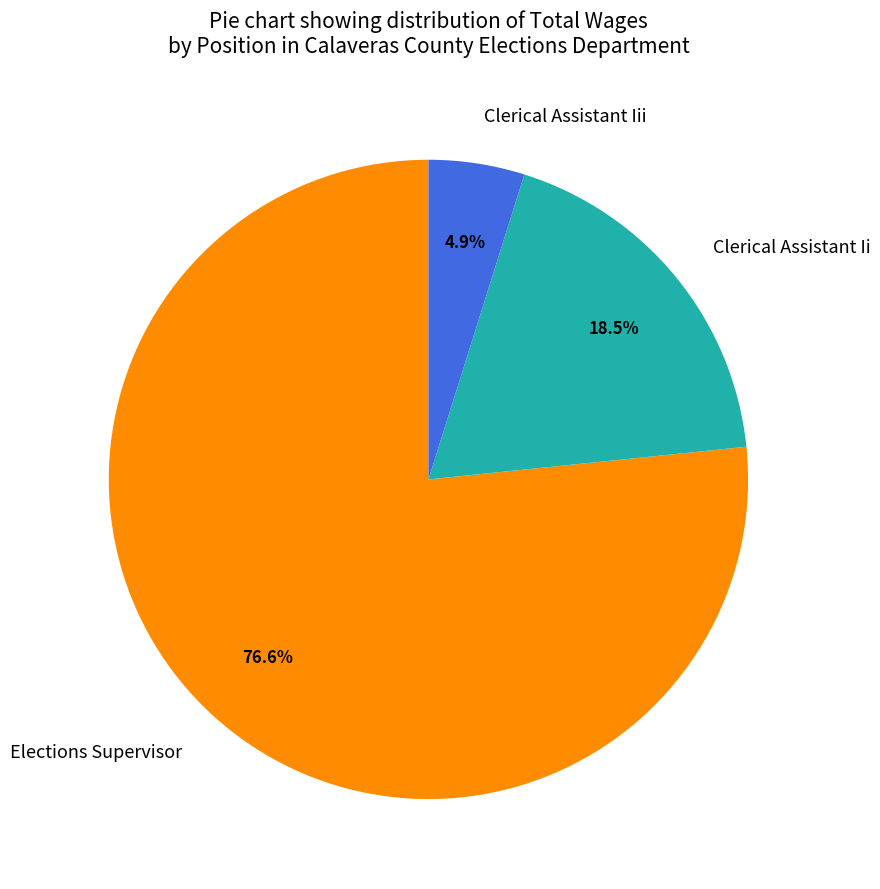

Does any single category account for the majority?

Yes